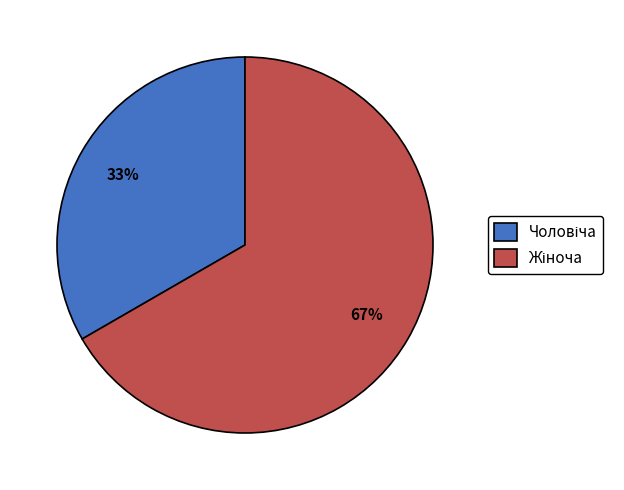

Count the number of slices in the pie.

2